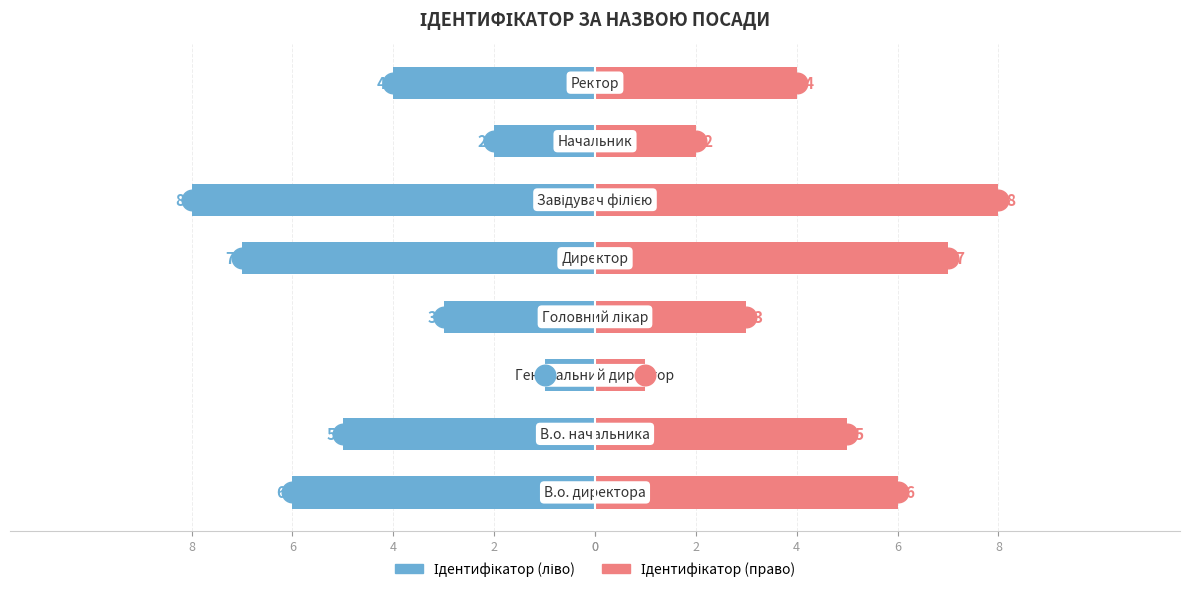

The value of Ідентифікатор (право) at 2 is 2. True or false?

True